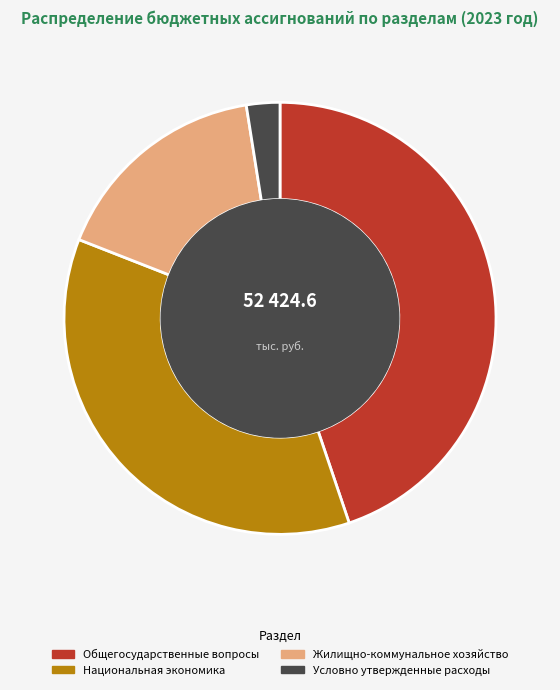

Approximately how many times larger is the value at Жилищно-коммунальное хозяйство compared to Общегосударственные вопросы?

0.4